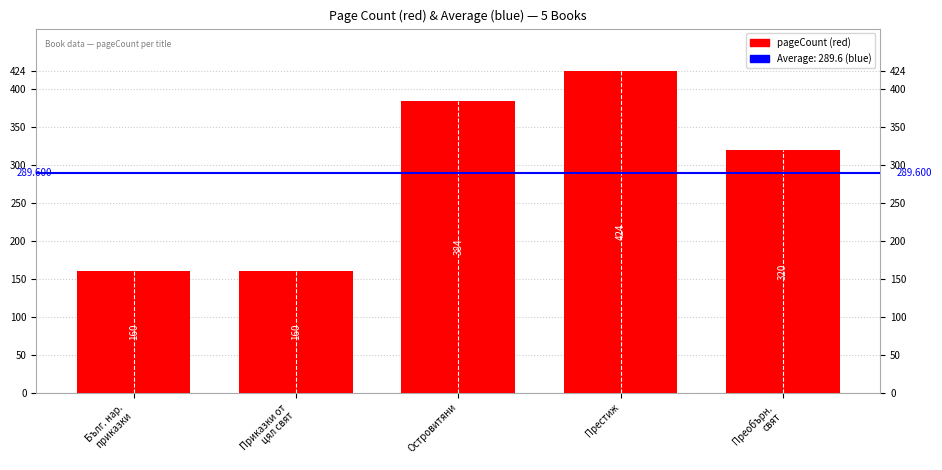

Are the bars horizontal?

No